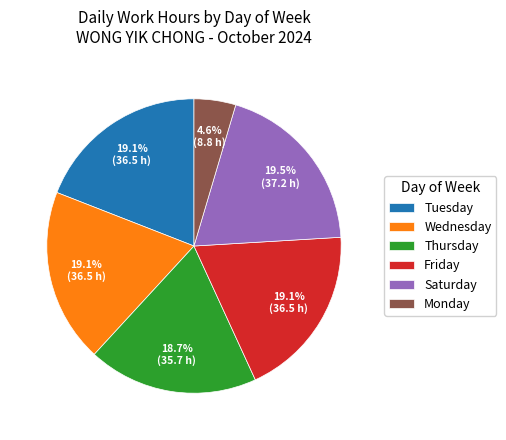

Which slice is the smallest?

Monday